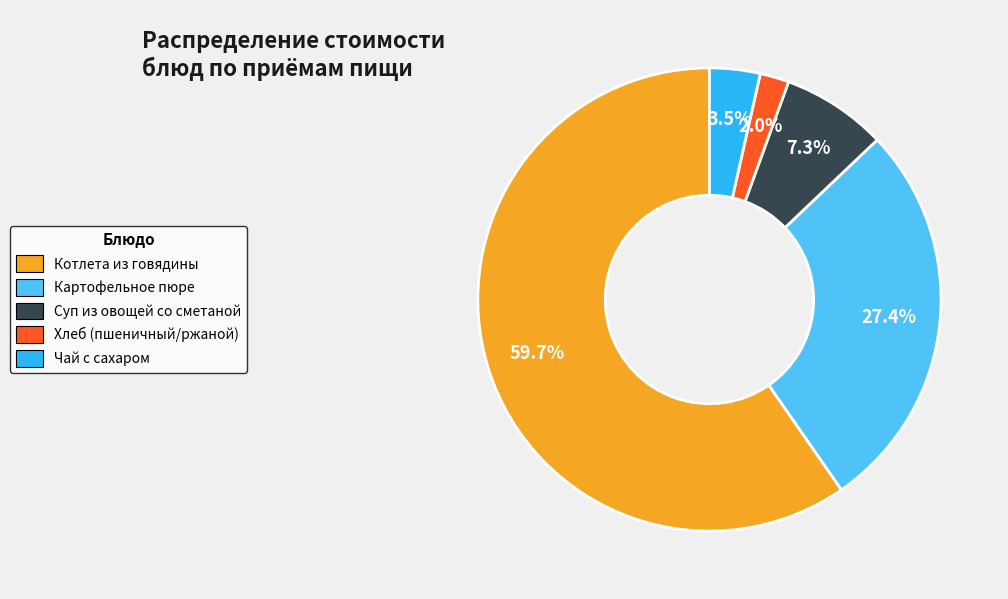

Is there any slice that represents more than half of the pie?

Yes